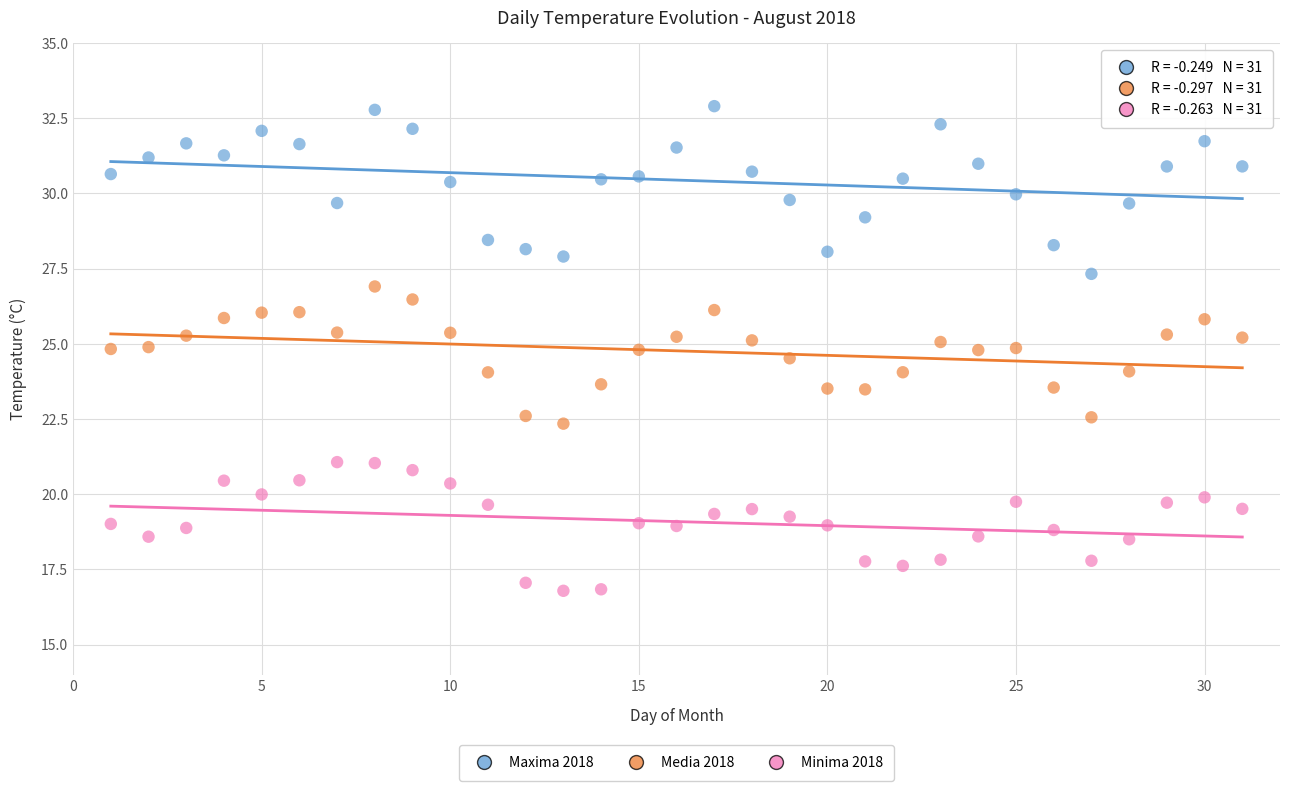

Across all data points, what is the range of Y values (max minus min)?

16.1